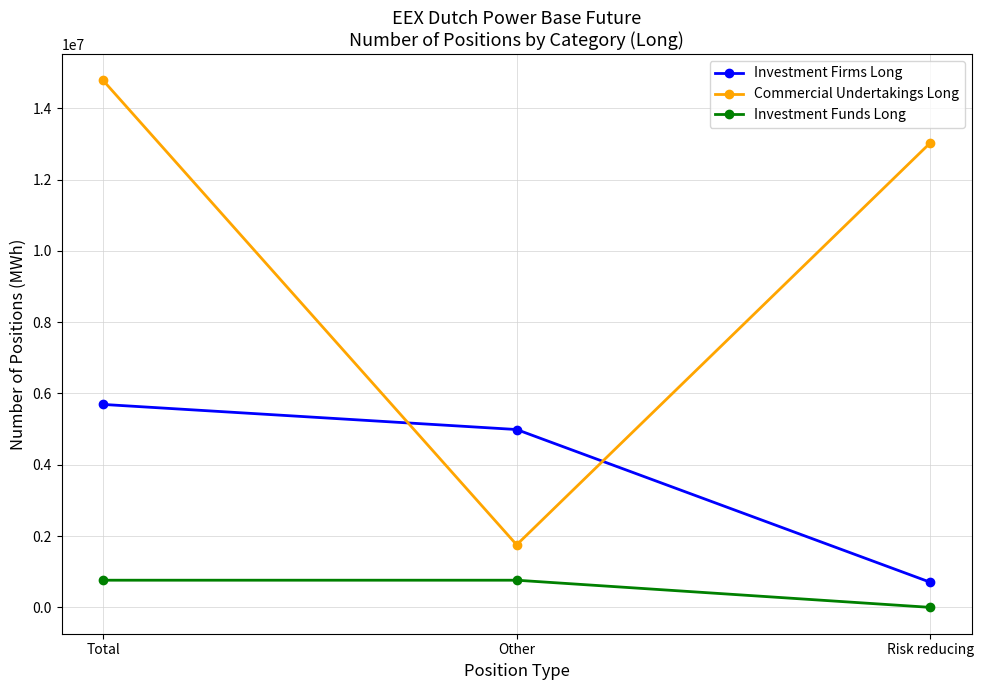

Which series has the largest range (max minus min)?

Commercial Undertakings Long